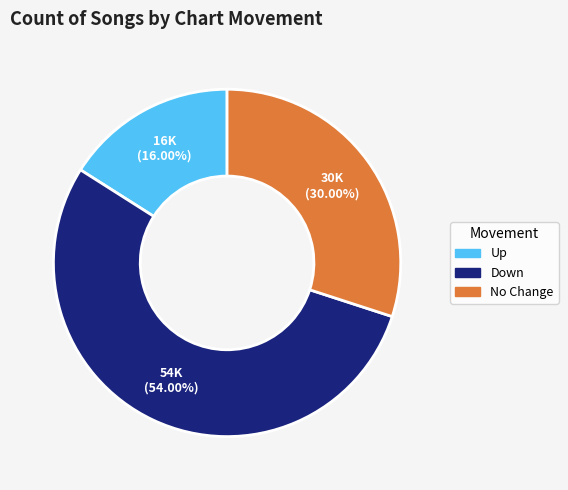

Count the number of slices in the pie.

3